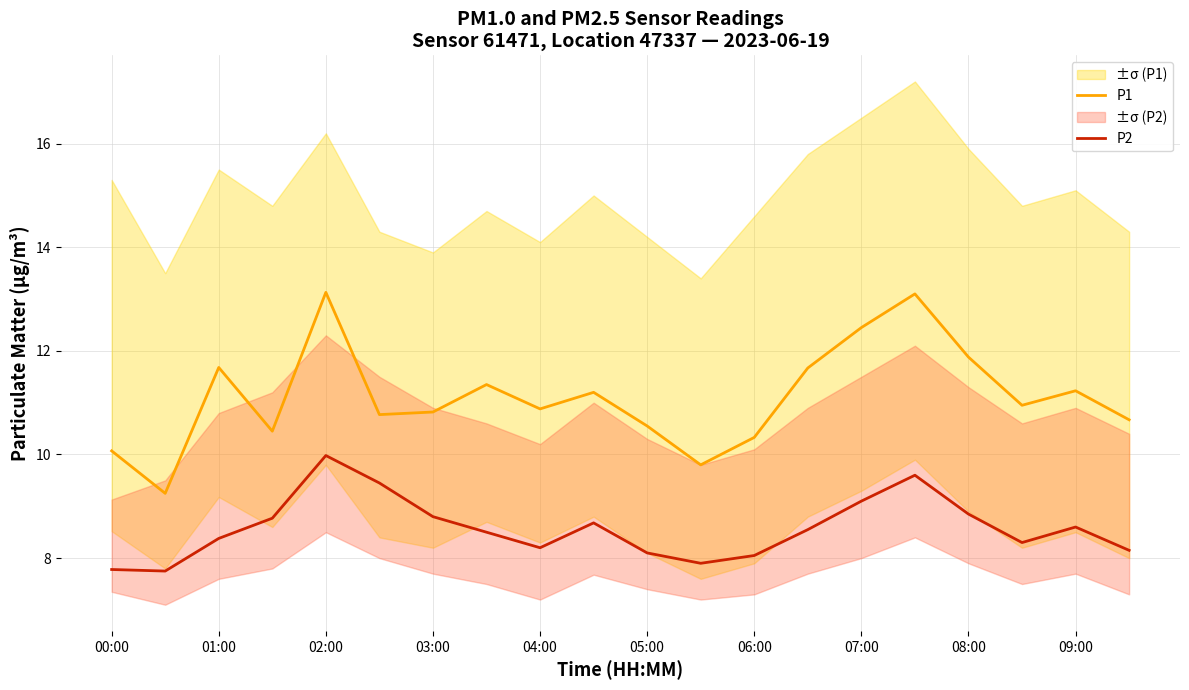

At which category does P2 reach its first local peak?

02:00